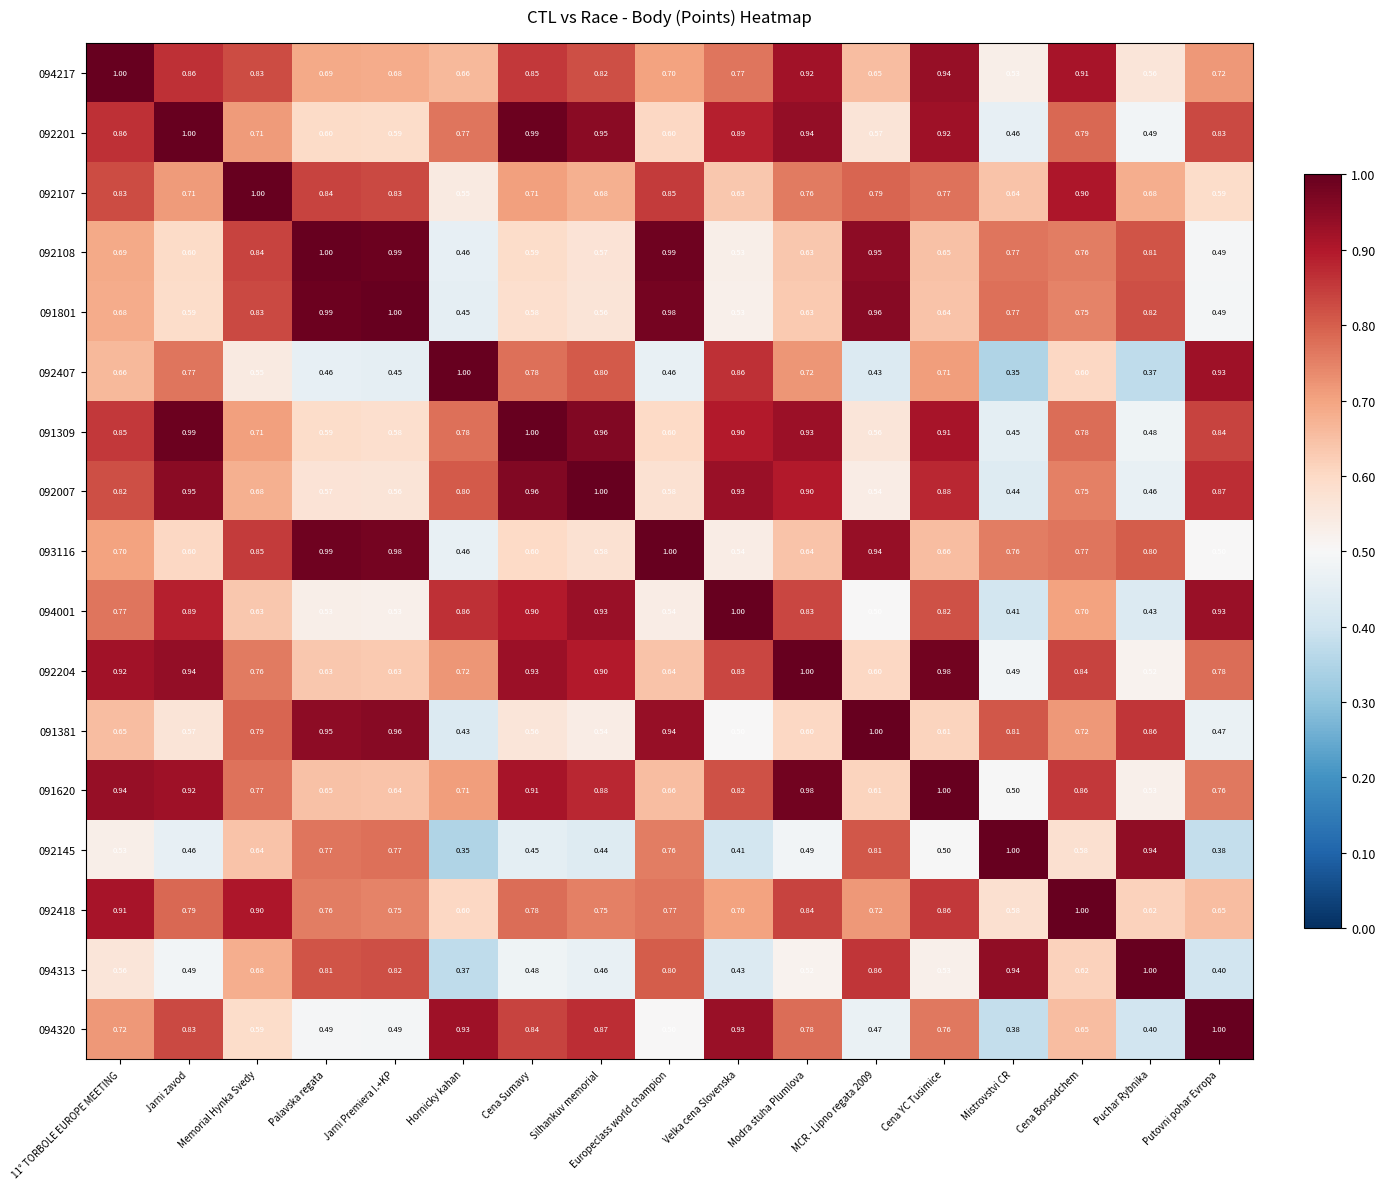

Is the value of 092407 at Memorial Hynka Svedy greater than the value of 092007 at Palavska regata?

No